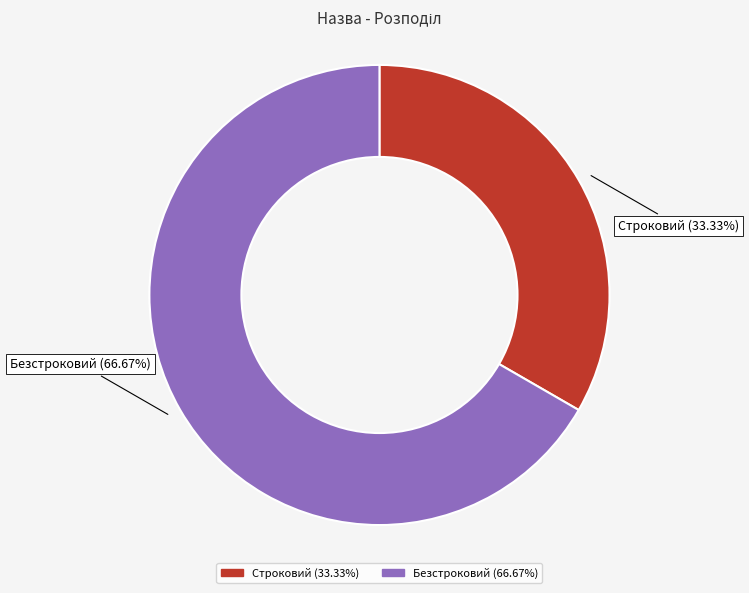

Combined, what portion of the pie is Безстроковий and Строковий?

100.0%